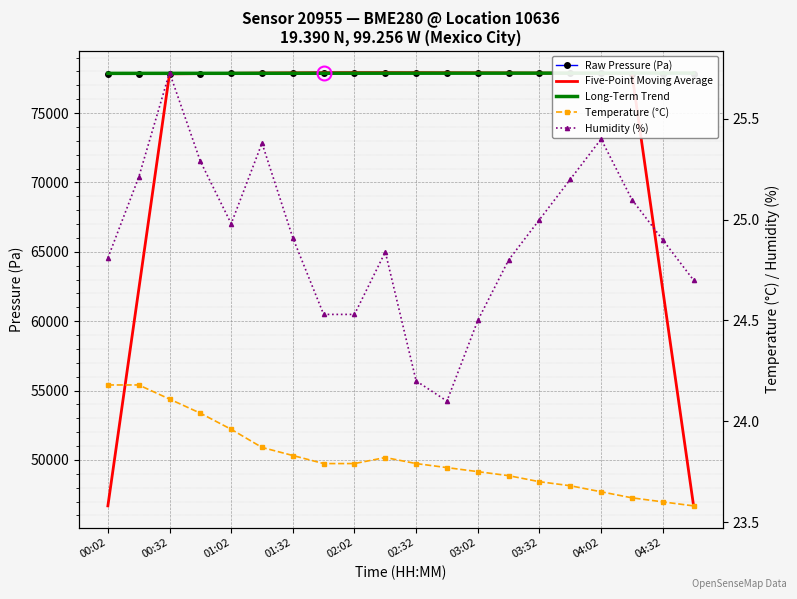

True or false: Long-Term Trend and Raw Pressure (Pa) intersect in this chart.

True